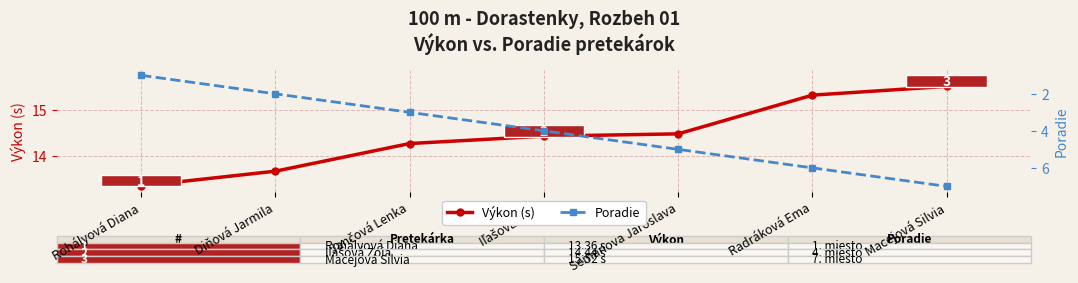

Does the chart display data point markers on the line(s)?

Yes